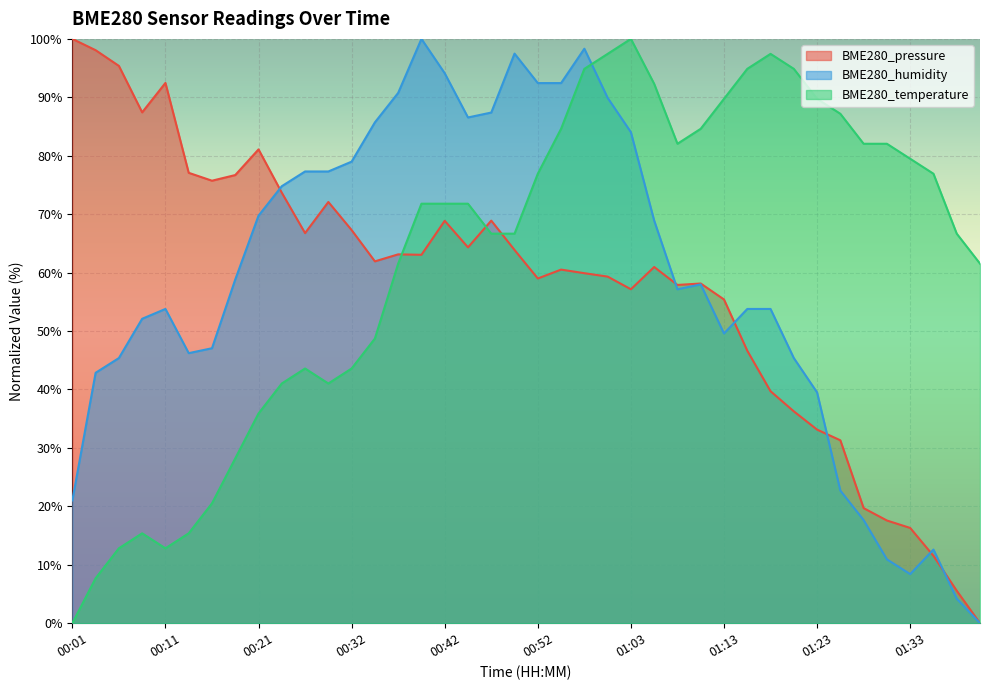

Reading left to right, transcribe all the data shown in this chart.

BME280_pressure: 00:01=100.0	00:03=98.1	00:06=95.4	00:08=87.4	00:11=92.5	00:14=77.1	00:16=75.7	00:19=76.7	00:21=81.1	00:24=73.7	00:26=66.8	00:29=72.1	00:32=67.3	00:34=61.9	00:37=63.1	00:39=63.0	00:42=68.9	00:44=64.3	00:47=68.9	00:50=63.9	00:52=59.0	00:55=60.5	00:57=59.9	01:00=59.3	01:03=57.2	01:05=61.0	01:08=57.9	01:10=58.1	01:13=55.4	01:15=46.6	01:18=39.7	01:20=36.3	01:23=33.1	01:26=31.3	01:28=19.7	01:31=17.6	01:33=16.3	01:36=11.5	01:38=5.6	01:41=0.0
BME280_humidity: 00:01=21.0	00:03=42.9	00:06=45.4	00:08=52.1	00:11=53.8	00:14=46.2	00:16=47.1	00:19=58.8	00:21=69.7	00:24=74.8	00:26=77.3	00:29=77.3	00:32=79.0	00:34=85.7	00:37=90.8	00:39=100.0	00:42=94.1	00:44=86.6	00:47=87.4	00:50=97.5	00:52=92.4	00:55=92.4	00:57=98.3	01:00=89.9	01:03=84.0	01:05=68.9	01:08=57.1	01:10=58.0	01:13=49.6	01:15=53.8	01:18=53.8	01:20=45.4	01:23=39.5	01:26=22.7	01:28=17.6	01:31=10.9	01:33=8.4	01:36=12.6	01:38=4.2	01:41=0.0
BME280_temperature: 00:01=0.0	00:03=7.7	00:06=12.8	00:08=15.4	00:11=12.8	00:14=15.4	00:16=20.5	00:19=28.2	00:21=35.9	00:24=41.0	00:26=43.6	00:29=41.0	00:32=43.6	00:34=48.7	00:37=61.5	00:39=71.8	00:42=71.8	00:44=71.8	00:47=66.7	00:50=66.7	00:52=76.9	00:55=84.6	00:57=94.9	01:00=97.4	01:03=100.0	01:05=92.3	01:08=82.1	01:10=84.6	01:13=89.7	01:15=94.9	01:18=97.4	01:20=94.9	01:23=89.7	01:26=87.2	01:28=82.1	01:31=82.1	01:33=79.5	01:36=76.9	01:38=66.7	01:41=61.5